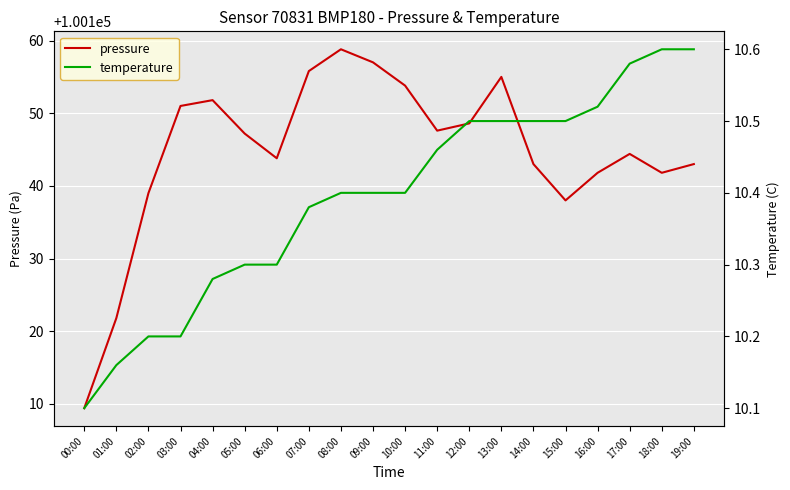

Reading left to right, extract all data points from this chart.

pressure: 00:00=100109.4	01:00=100121.8	02:00=100139.0	03:00=100151.0	04:00=100151.8	05:00=100147.2	06:00=100143.8	07:00=100155.8	08:00=100158.8	09:00=100157.0	10:00=100153.8	11:00=100147.6	12:00=100148.6	13:00=100155.0	14:00=100143.0	15:00=100138.0	16:00=100141.8	17:00=100144.4	18:00=100141.8	19:00=100143.0
temperature: 00:00=10.1	01:00=10.2	02:00=10.2	03:00=10.2	04:00=10.3	05:00=10.3	06:00=10.3	07:00=10.4	08:00=10.4	09:00=10.4	10:00=10.4	11:00=10.5	12:00=10.5	13:00=10.5	14:00=10.5	15:00=10.5	16:00=10.5	17:00=10.6	18:00=10.6	19:00=10.6